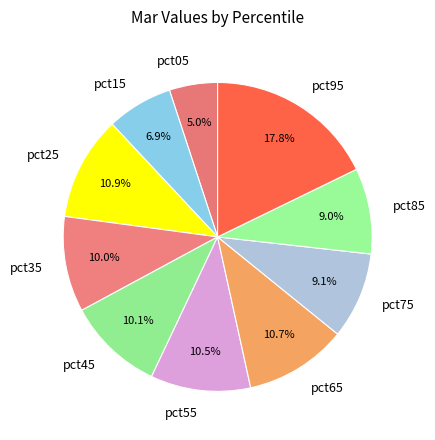

Which category has the smallest portion of the pie?

pct05